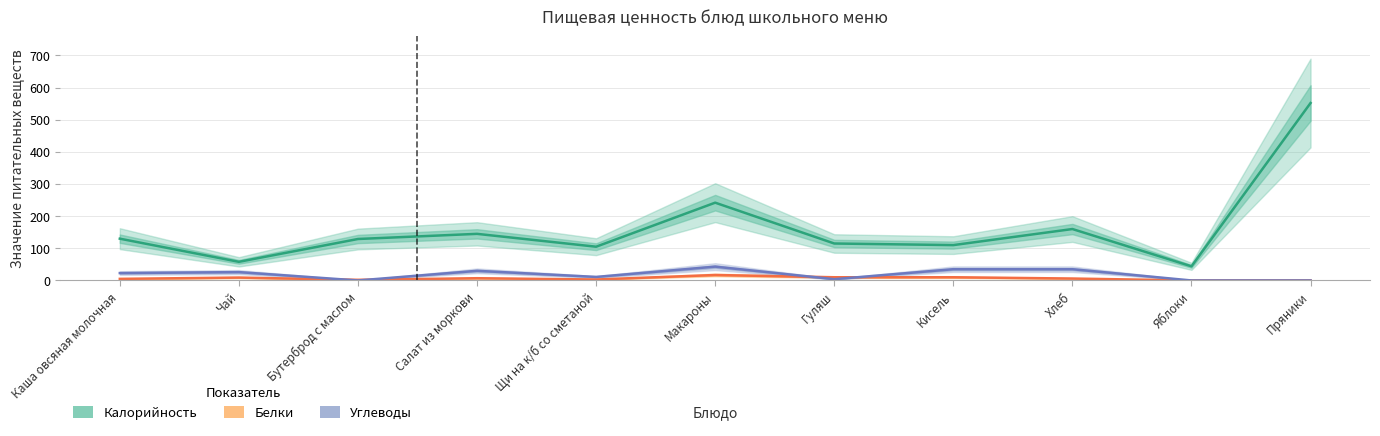

The Углеводы series shows 23 at Каша овсяная молочная. True or false?

True